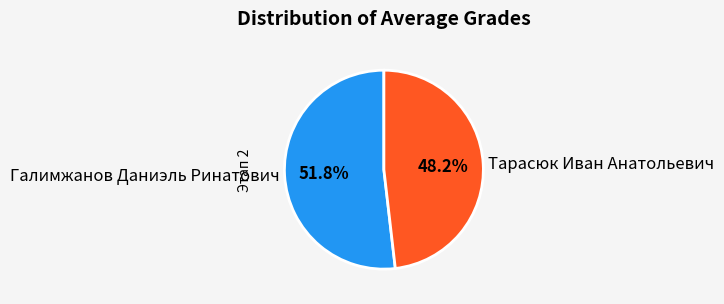

To the nearest percent, what is the difference between the Галимжанов Даниэль Ринатович and Тарасюк Иван Анатольевич slice percentages?

4%